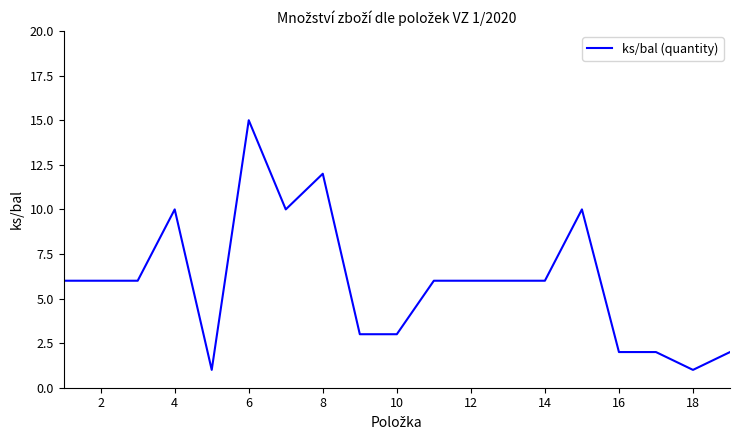

What is the maximum value shown in the chart?

15